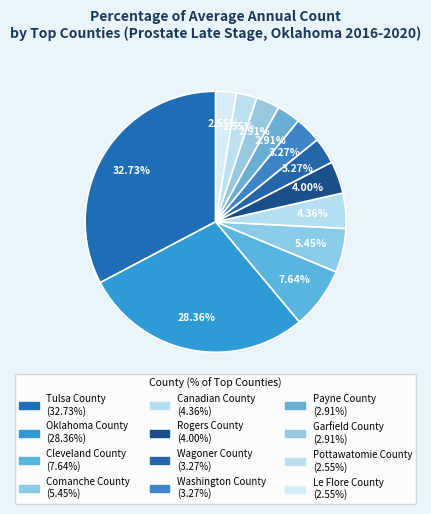

How many slices are in this pie chart?

12